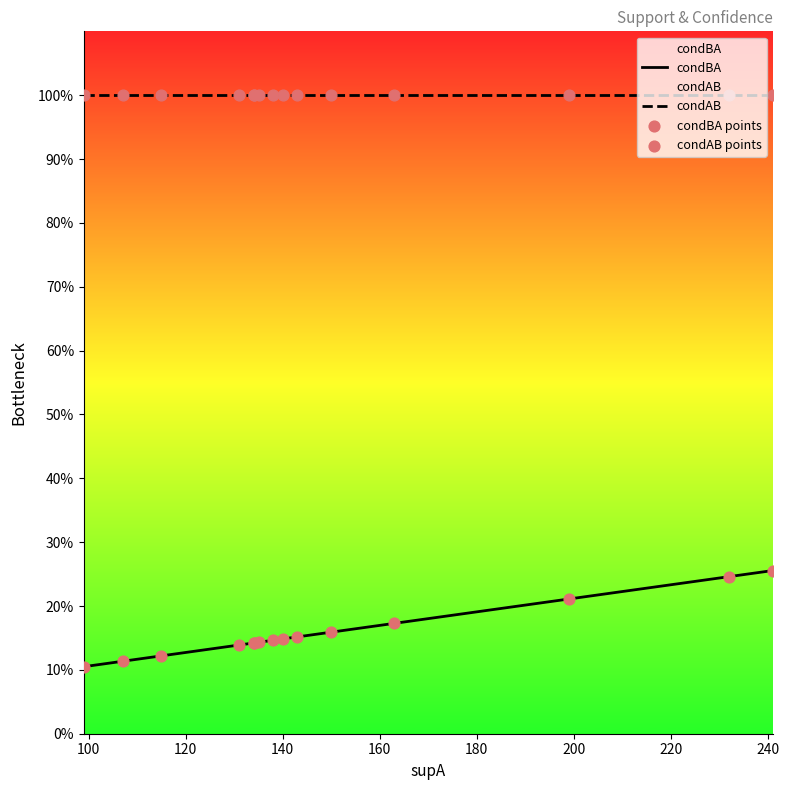

What are all the series names shown in the legend?

condBA, condAB, condBA points, condAB points